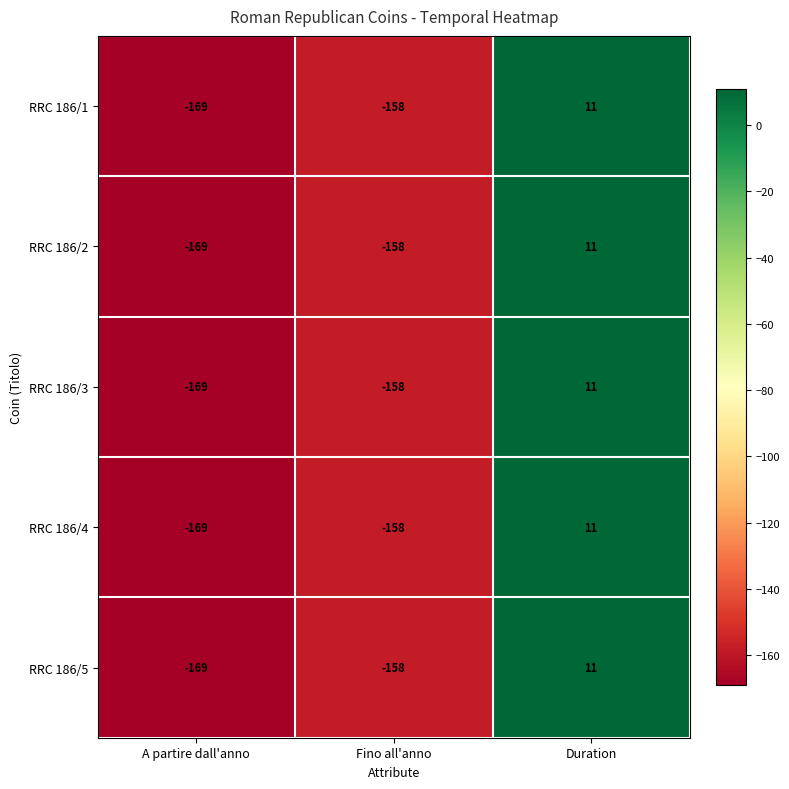

What is the greatest value displayed?

11